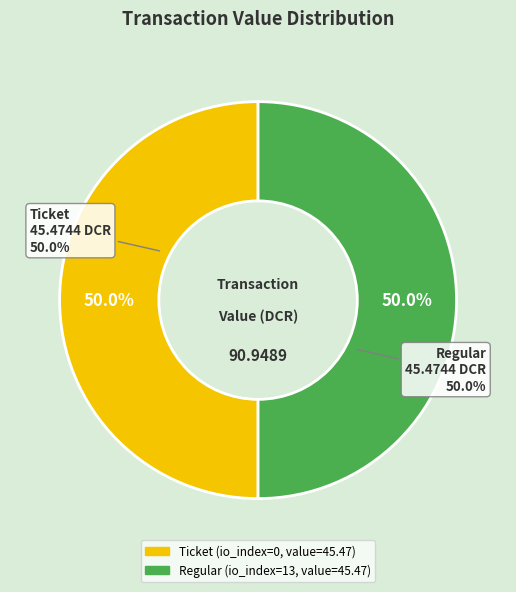

Combined, do tx_type: Ticket (io_index=0) and tx_type: Regular (io_index=13) account for over 50%?

Yes